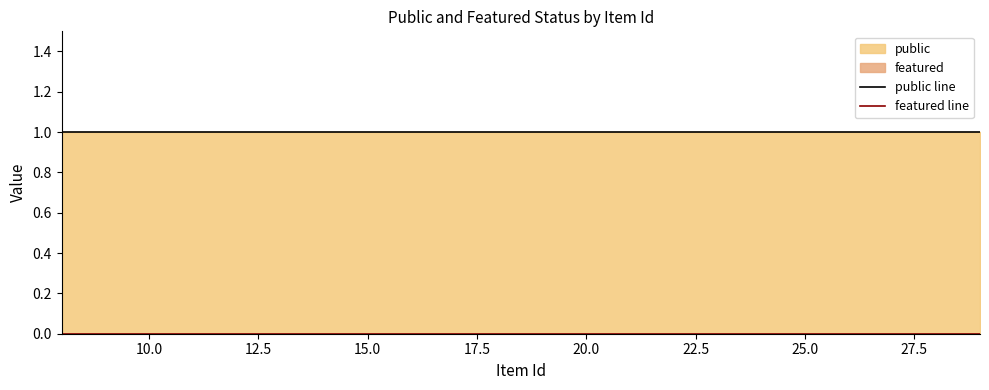

List the series in order of their overall mean, highest first.

public line, featured line